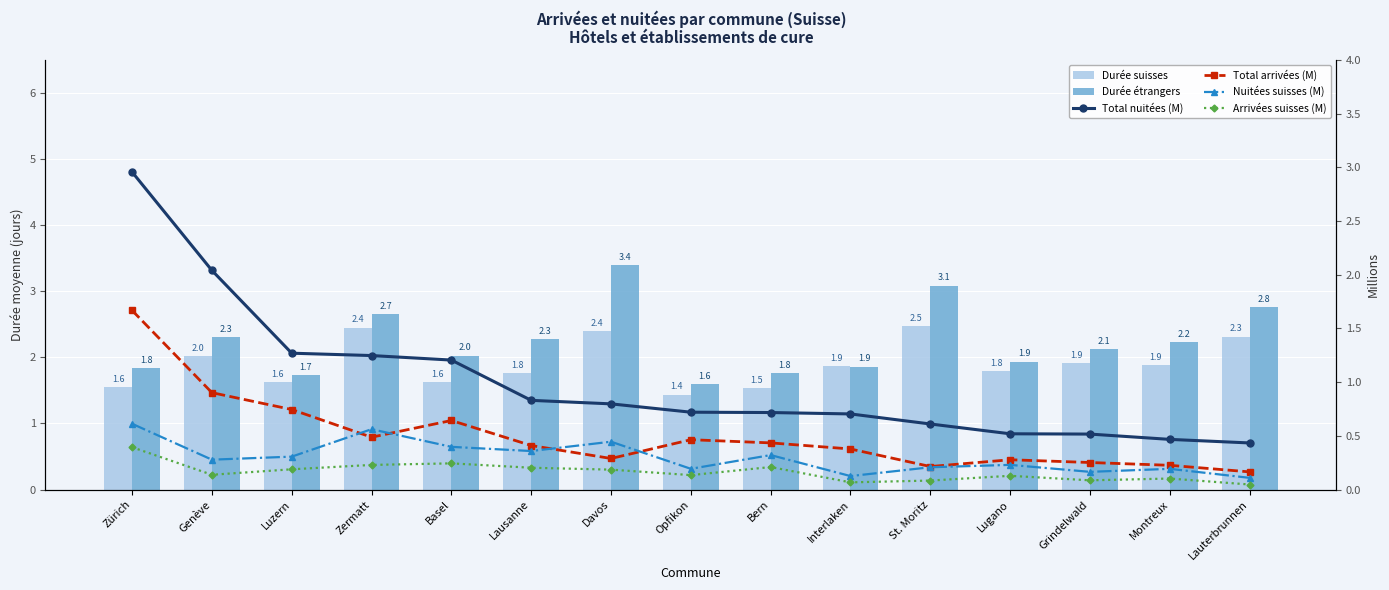

Does the chart contain stacked bars?

No